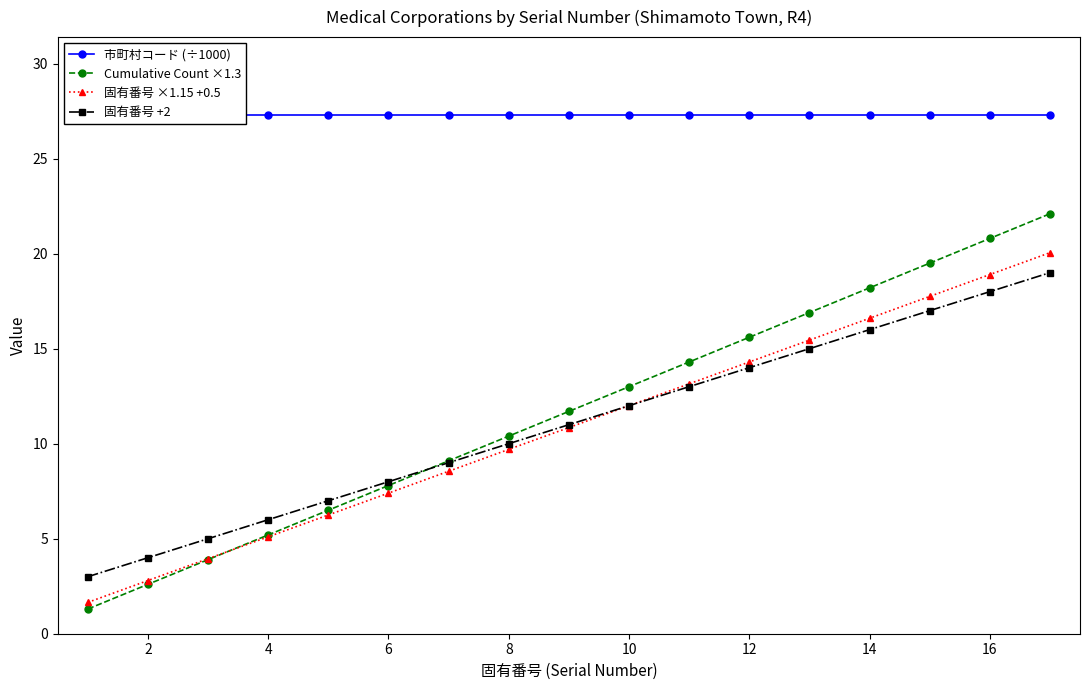

Is it true that 固有番号 ×1.15 +0.5 equals 1.2 at 4?

False